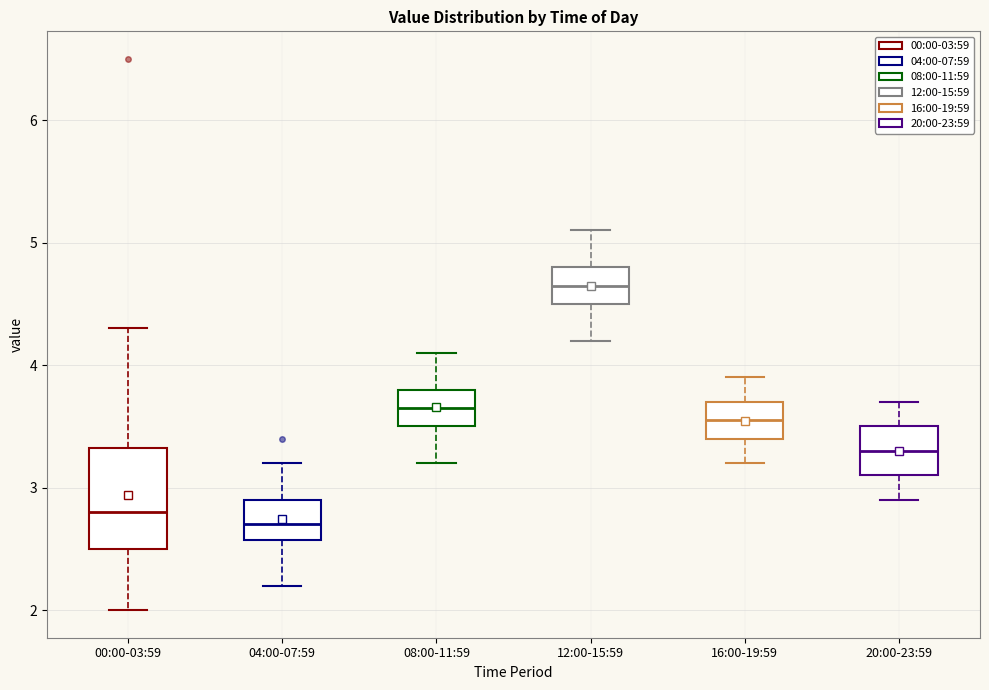

Where does the upper whisker of the box for 04:00-07:59 end on the y-axis? The values are not printed on the chart, so give them approximately, as read against the axis.

3.2